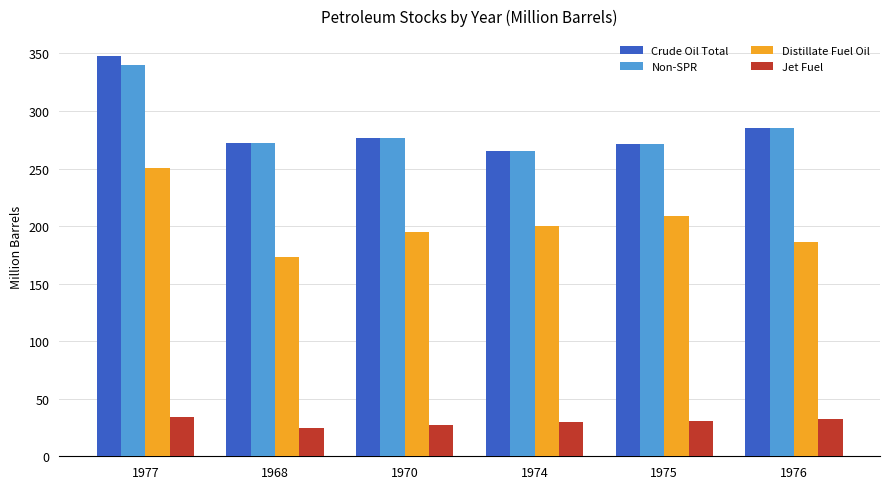

The Jet Fuel series shows 34.5 at 1977. True or false?

True